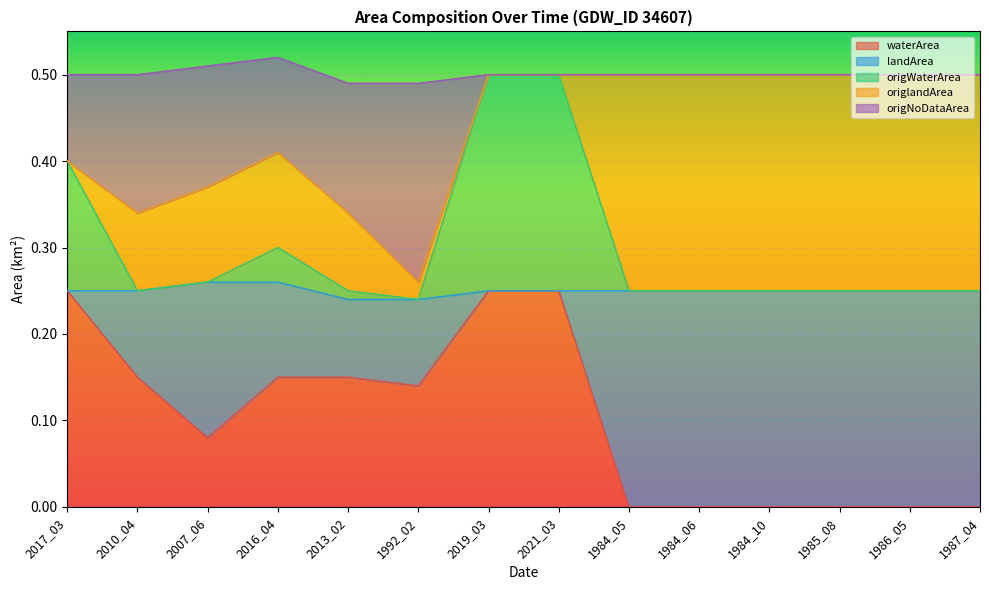

What is the total value across all series at 2010_04?

0.5